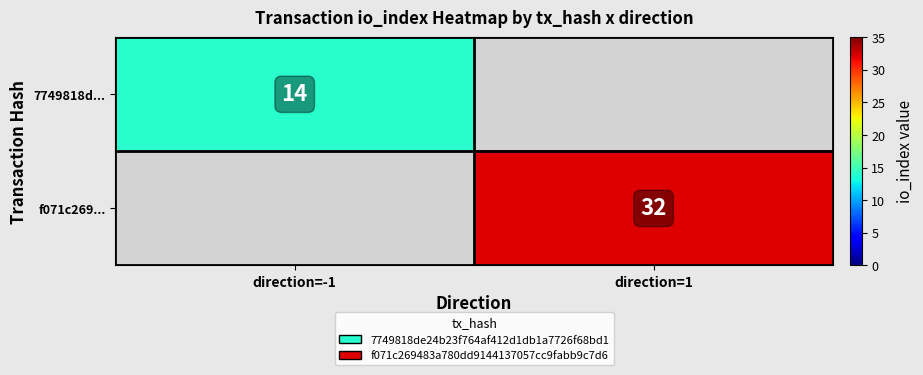

What is the maximum value shown in the chart?

32.0